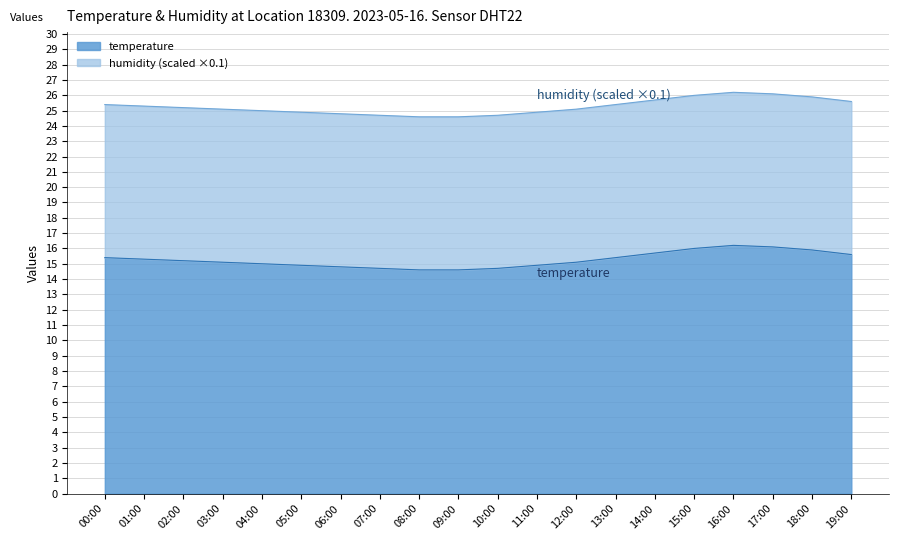

What is the difference between the maximum and second lowest values?

1.6